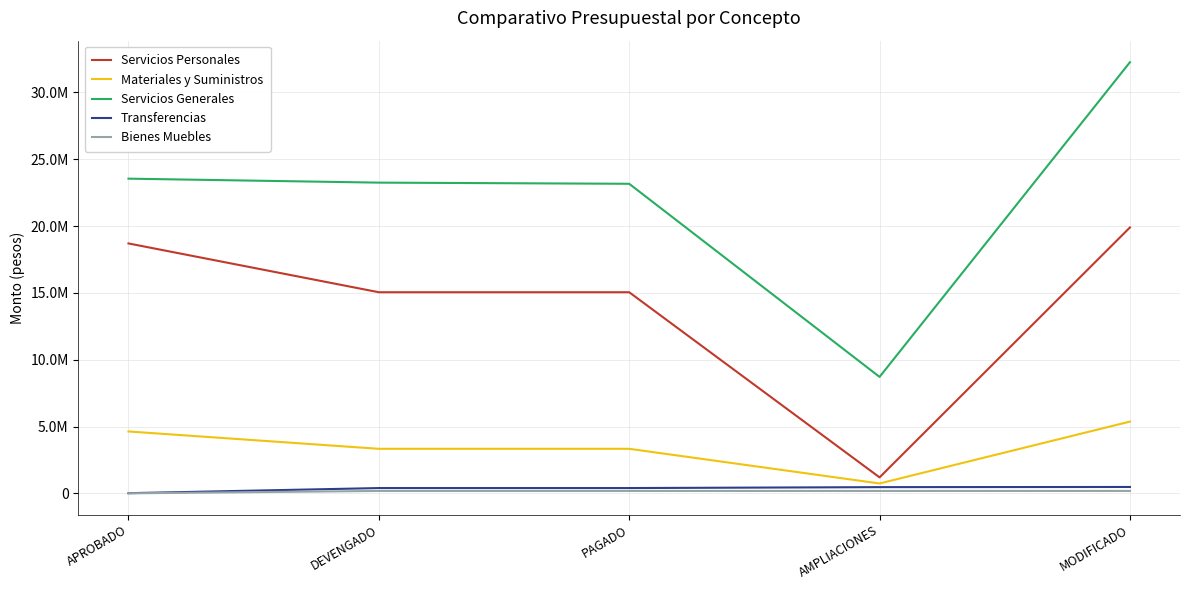

Between AMPLIACIONES and MODIFICADO, which series saw the biggest shift?

Servicios Generales